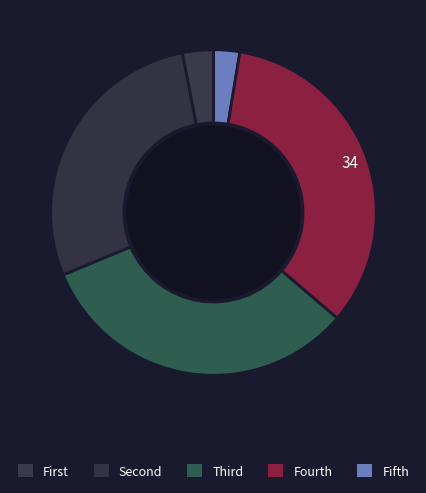

How many slices are in this pie chart?

5